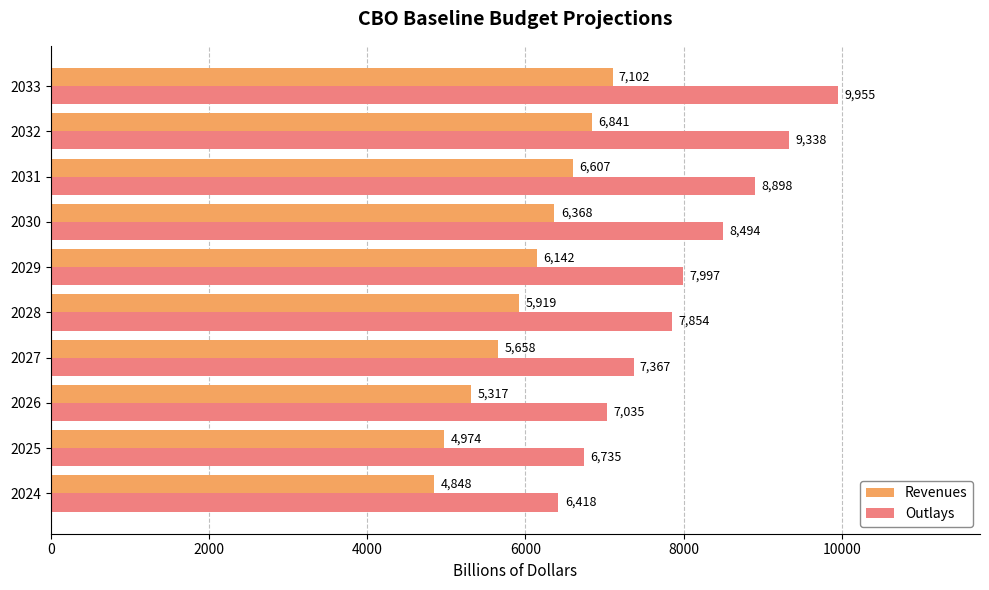

Rank the series by their average value, from lowest to highest.

Revenues, Outlays